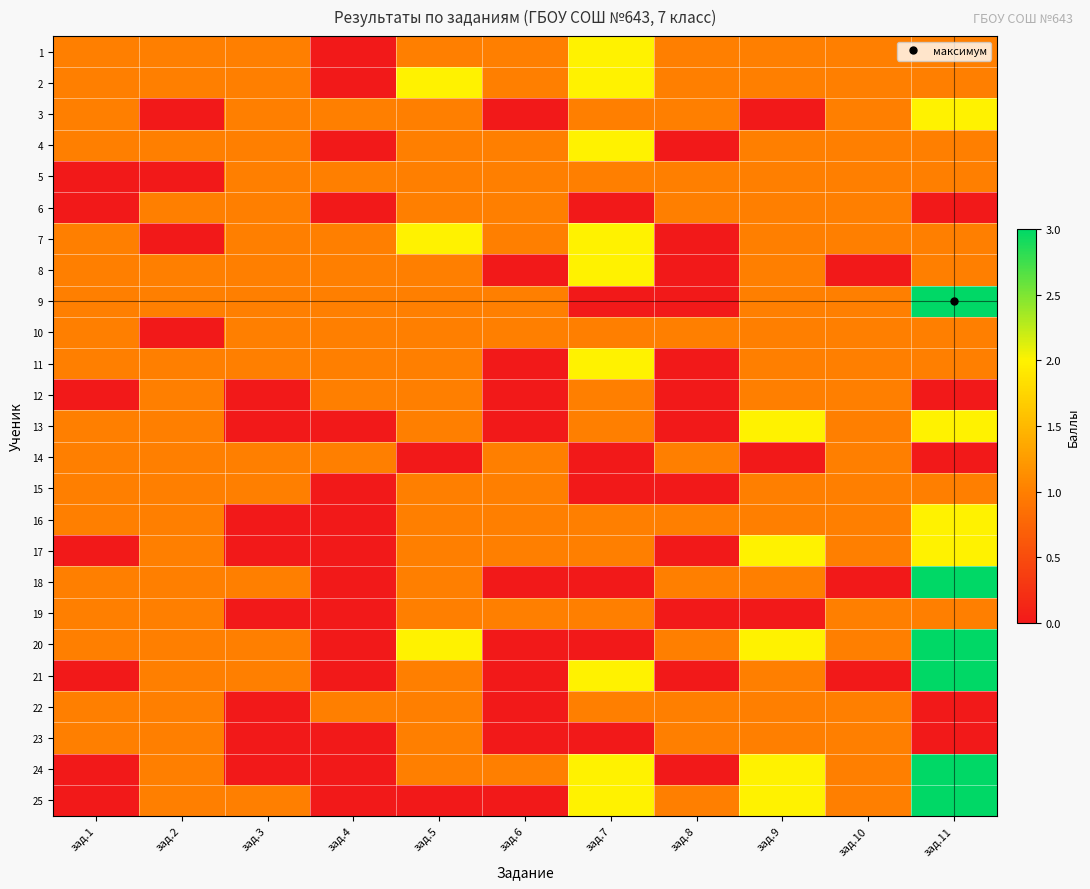

Which series has the widest spread of values?

9